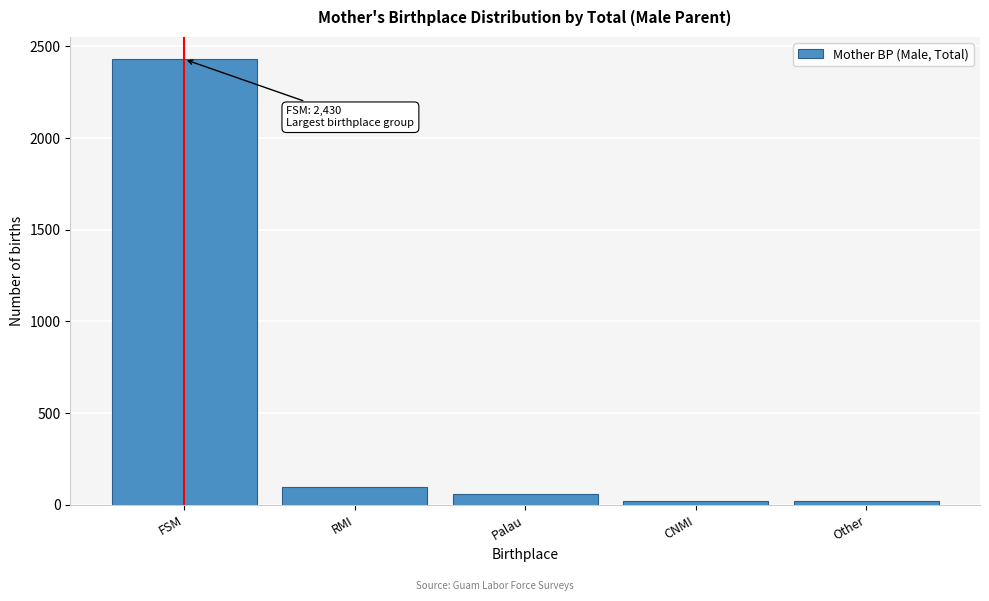

Reading left to right, extract all data points from this chart.

FSM=2430	RMI=98	Palau=59	CNMI=20	Other=20